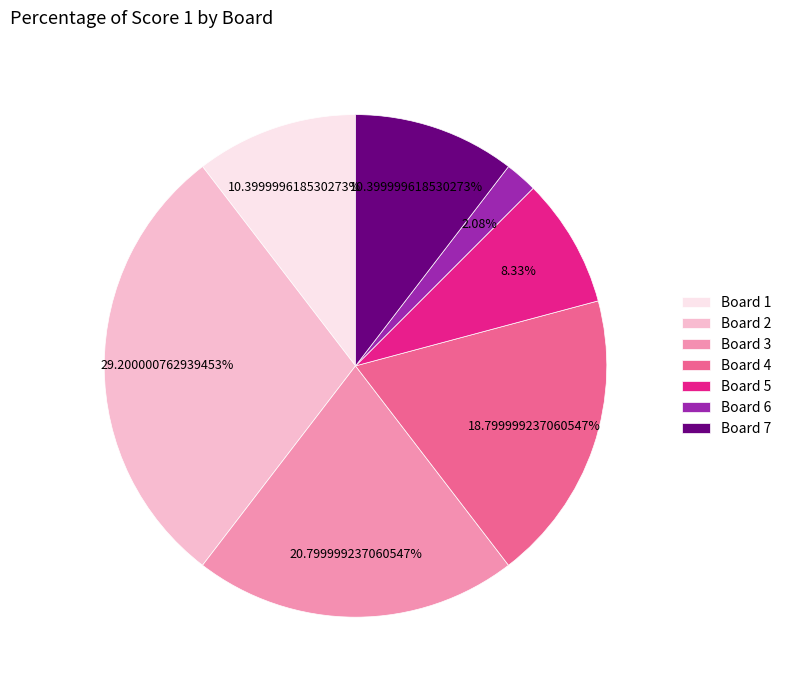

To the nearest percent, what is the average slice percentage?

14%